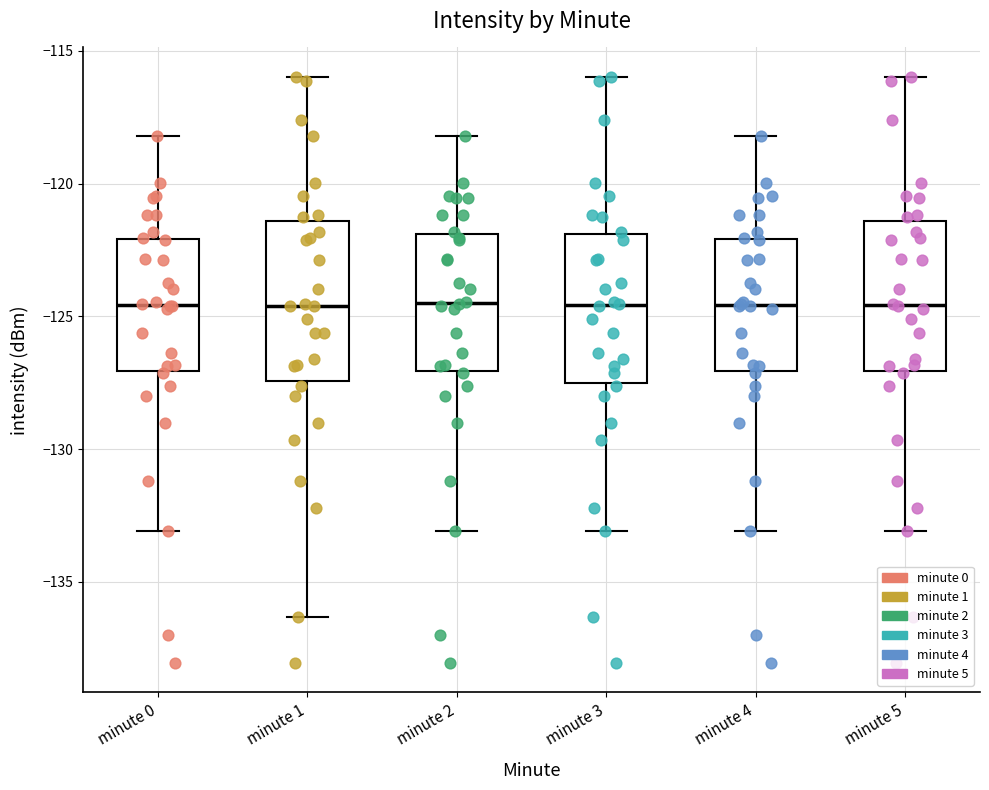

Reading left to right, transcribe this box plot: for each box, give where its median line is, the range the box spans, and where its two whiskers end, as read against the y-axis. The values are not printed on the chart, so give them approximately, as read against the axis.

minute 0: median -124.5, box -127.0 to -122.0, whiskers -133.0 to -118.0
minute 1: median -124.5, box -127.5 to -121.5, whiskers -136.5 to -116.0
minute 2: median -124.5, box -127.0 to -122.0, whiskers -133.0 to -118.0
minute 3: median -124.5, box -127.5 to -122.0, whiskers -133.0 to -116.0
minute 4: median -124.5, box -127.0 to -122.0, whiskers -133.0 to -118.0
minute 5: median -124.5, box -127.0 to -121.5, whiskers -133.0 to -116.0